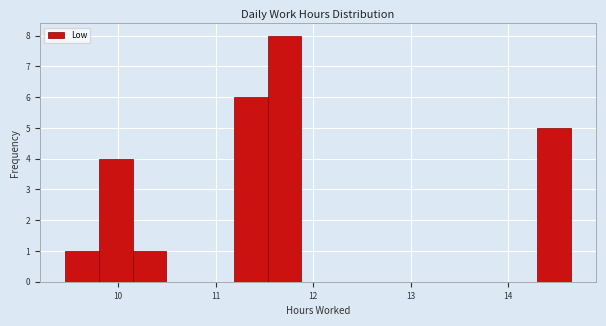

Read against the x-axis, roughly where is the centre of the tallest bar?

11.7